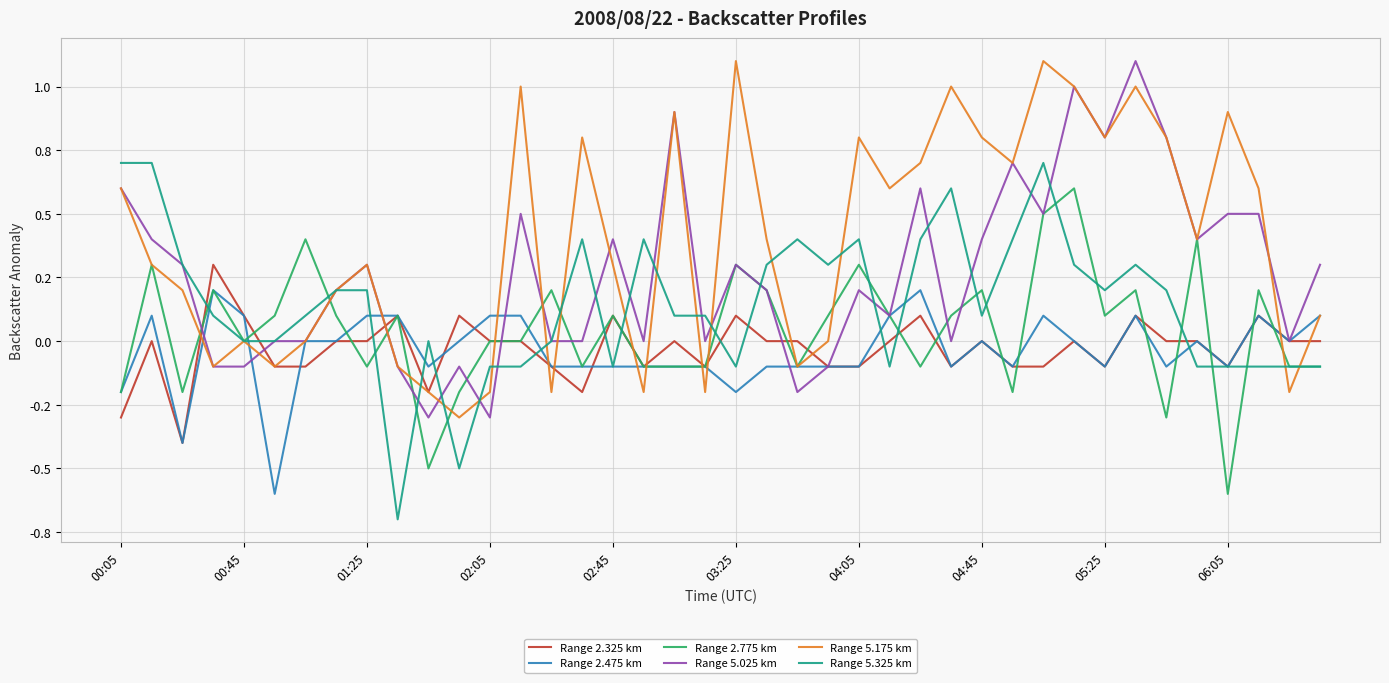

What are all the series names shown in the legend?

Range 2.325 km, Range 2.475 km, Range 2.775 km, Range 5.025 km, Range 5.175 km, Range 5.325 km